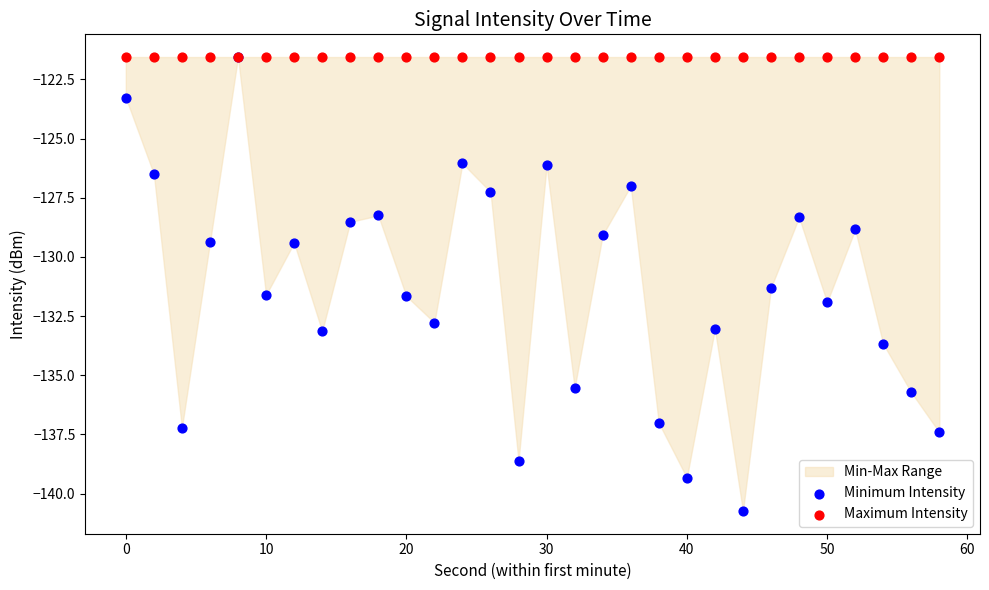

In the Minimum Intensity series, what Y value is closest to -131?

-131.3